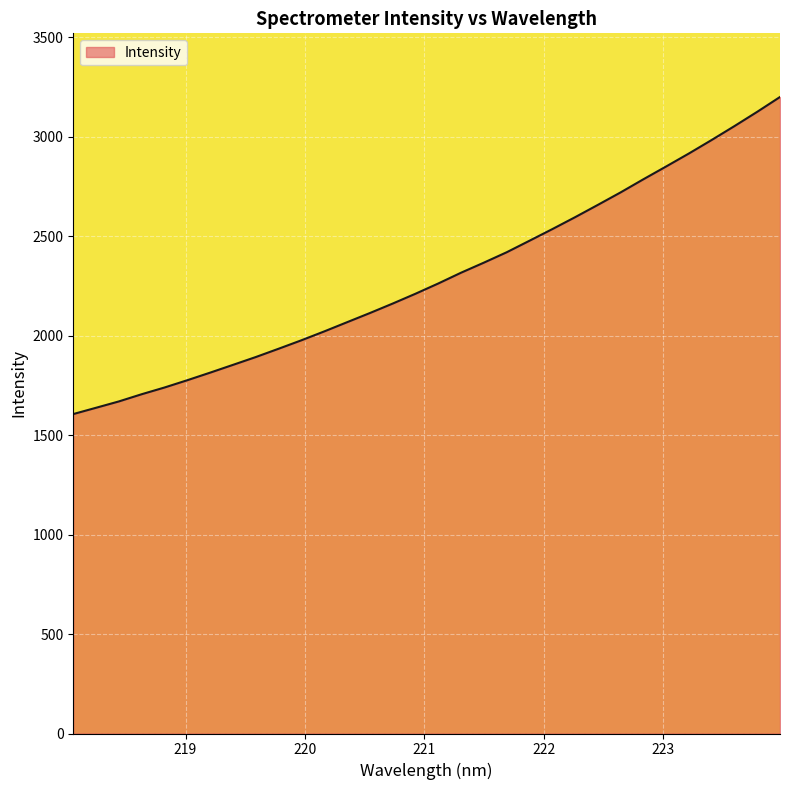

What is the minimum value shown in the chart?

1606.0